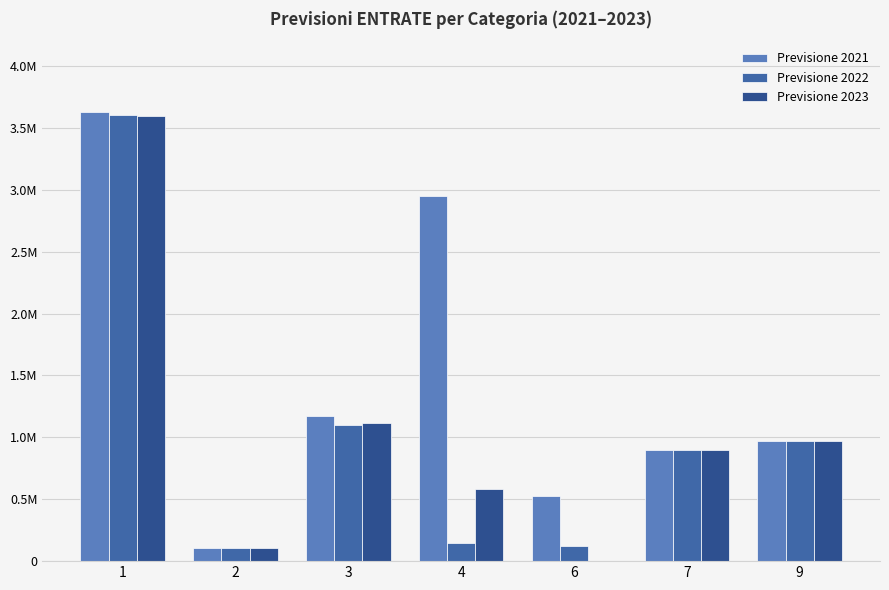

Does the chart contain stacked bars?

No